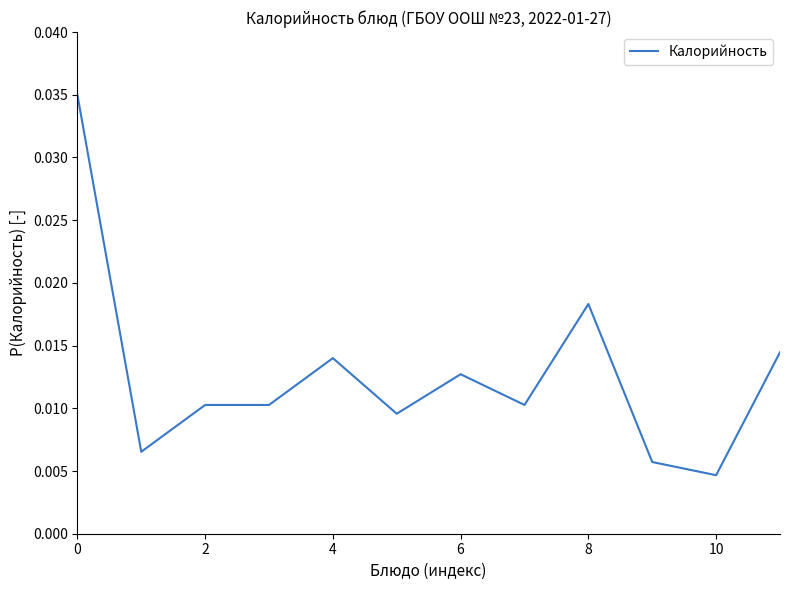

What is the sum of all values?

0.2